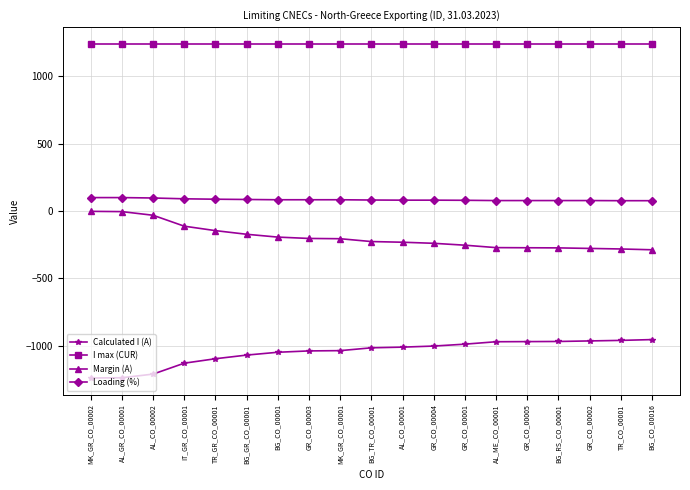

What is the sum of all Margin (A) values?

-3677